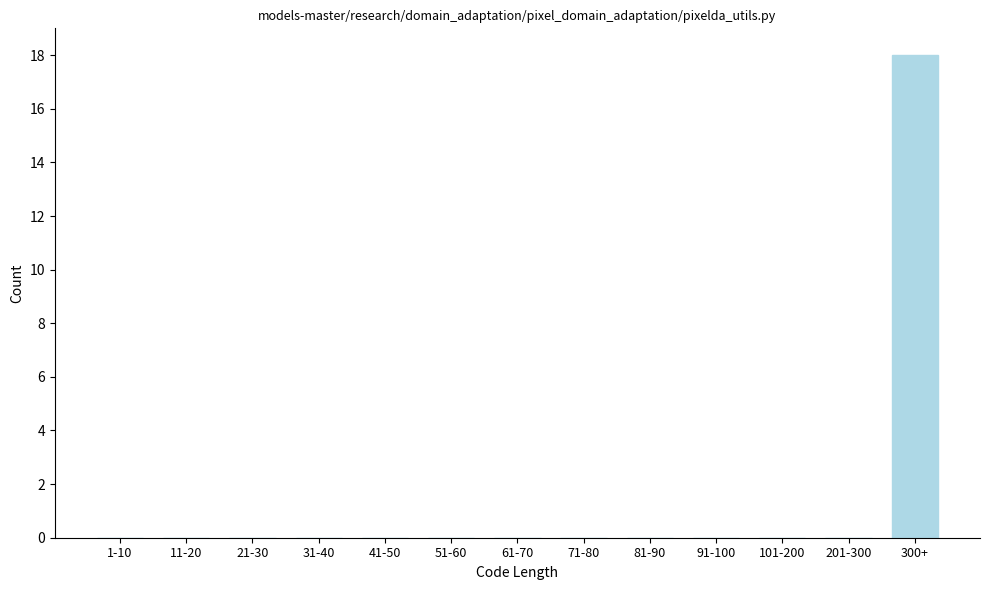

Reading right to left, transcribe all the data shown in this chart.

300+=18	201-300=0	101-200=0	91-100=0	81-90=0	71-80=0	61-70=0	51-60=0	41-50=0	31-40=0	21-30=0	11-20=0	1-10=0